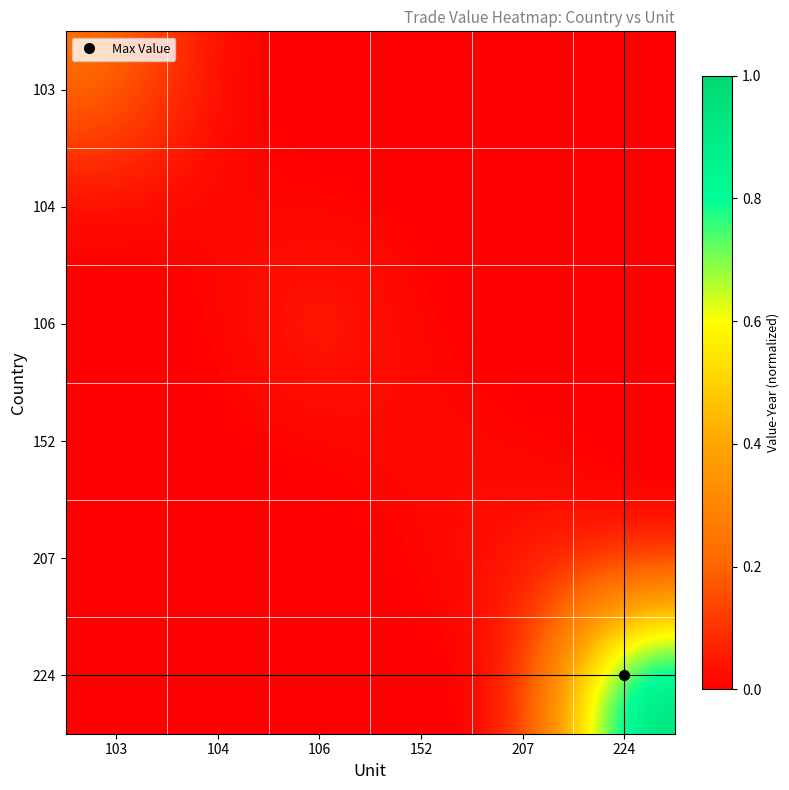

How many distinct data groups are displayed?

6